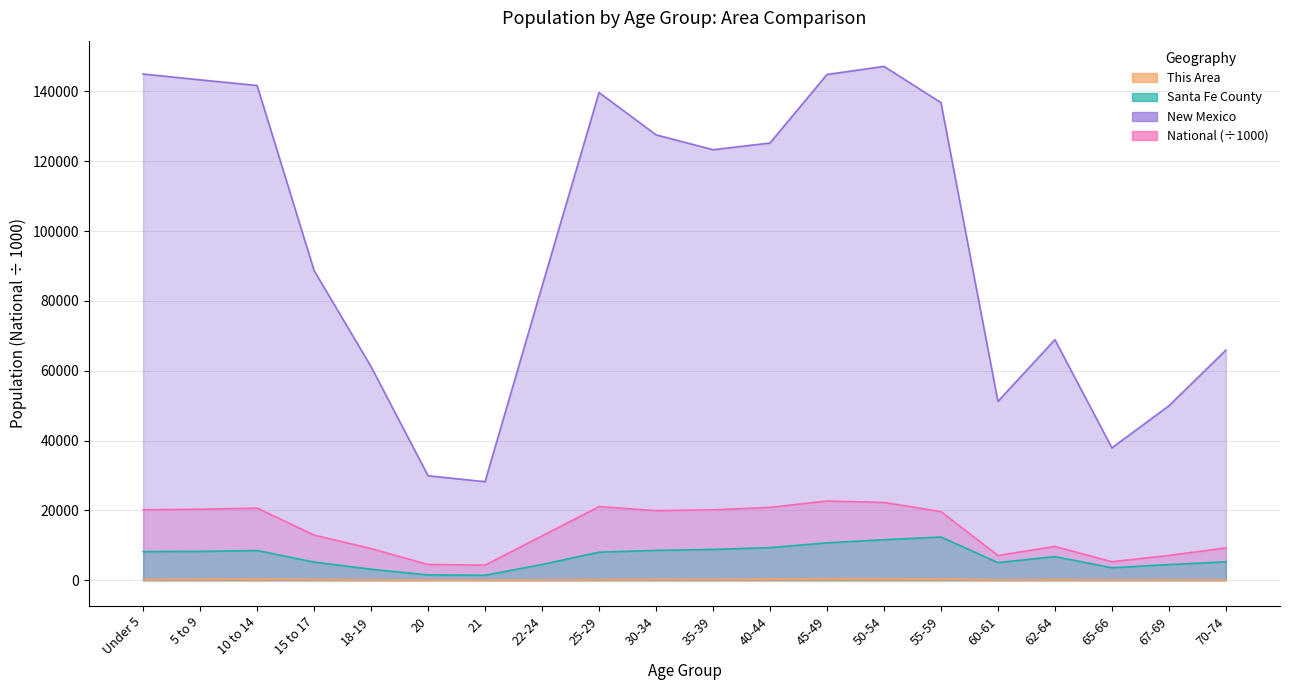

Is the value of New Mexico at 21 greater than the value of Santa Fe County at 55-59?

Yes